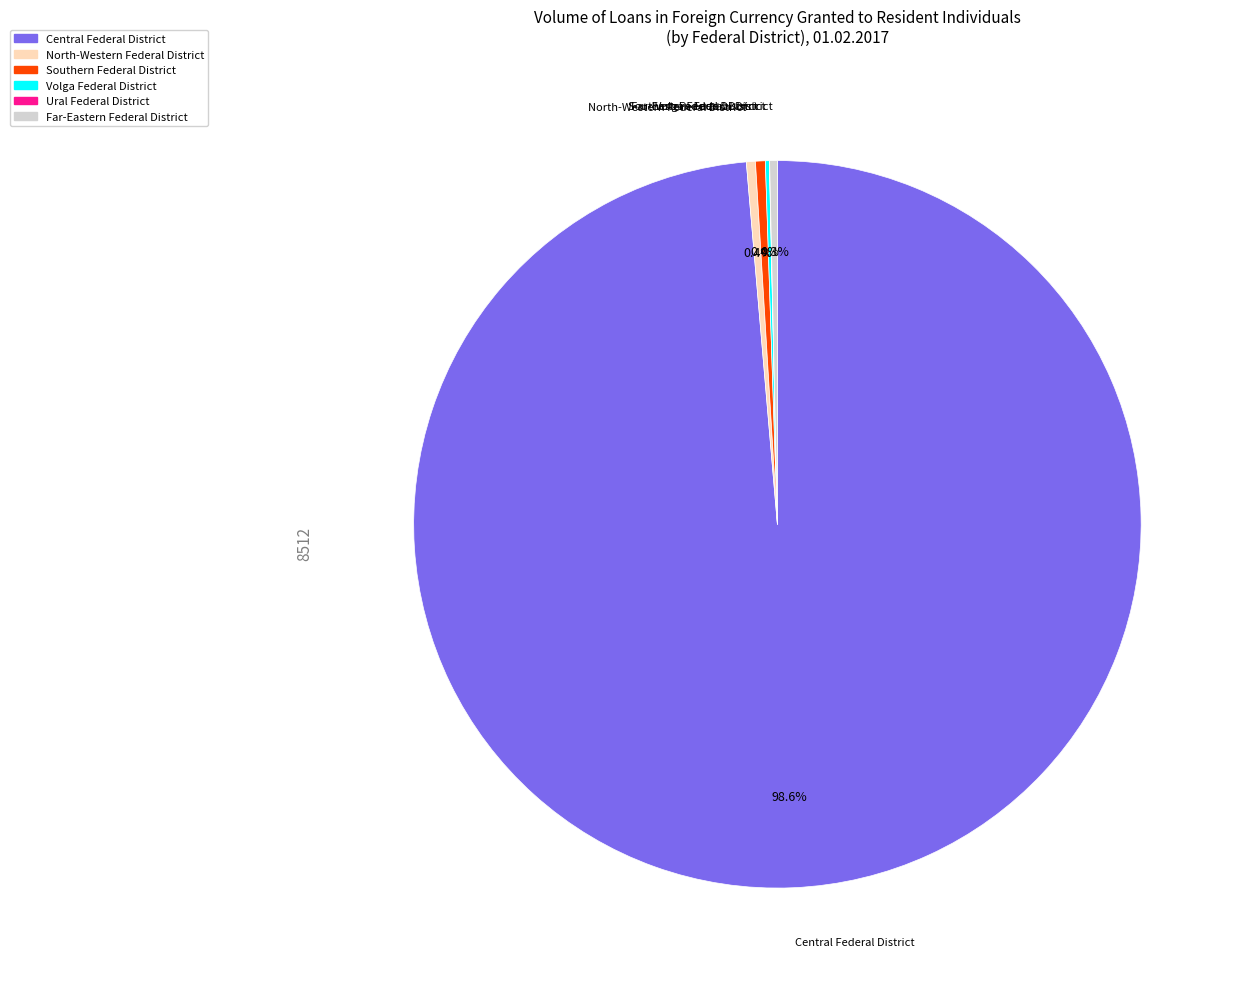

Is it true that Far-Eastern Federal District is 12% of the pie?

False